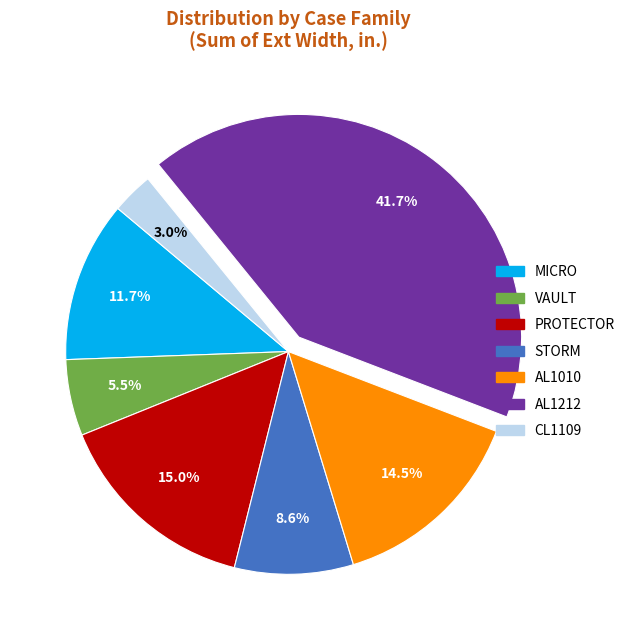

Is there any slice that represents more than half of the pie?

No